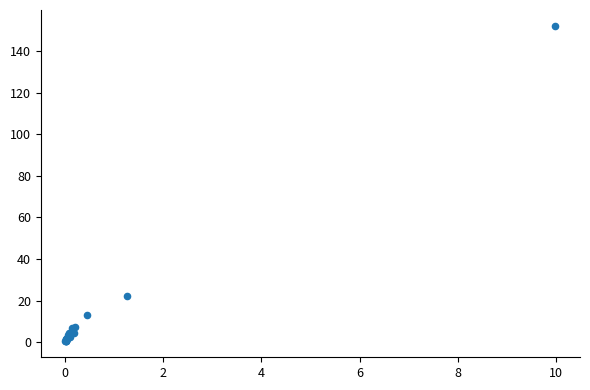

What Y value in the scatter plot is closest to 76?

22.1